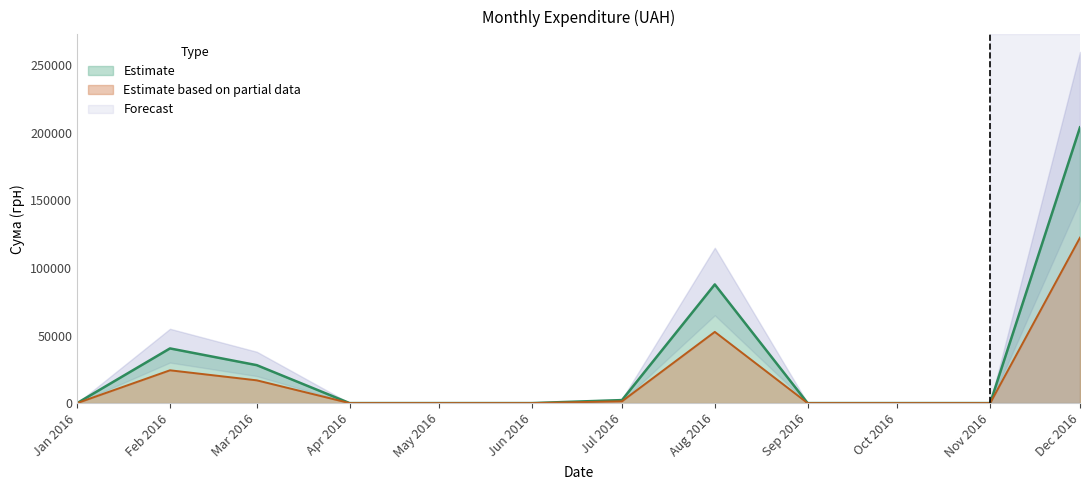

At which label does Estimate reach its peak?

Dec 2016